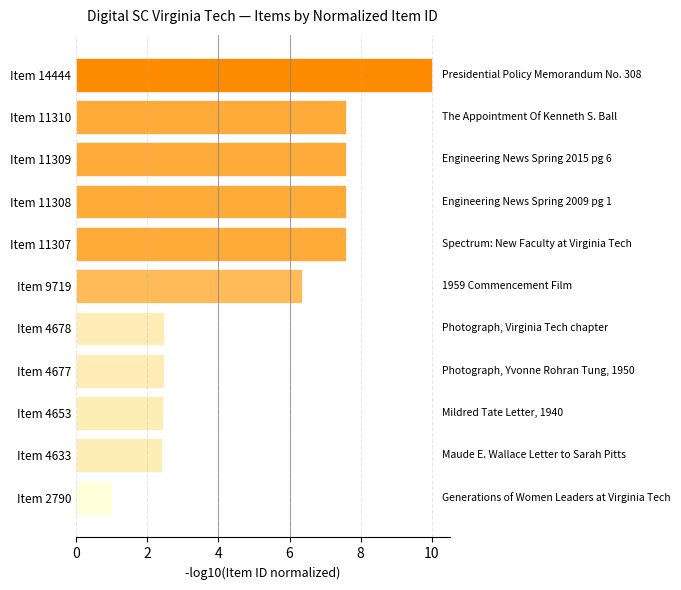

What is the value of the 11th bar from the top?

1.0